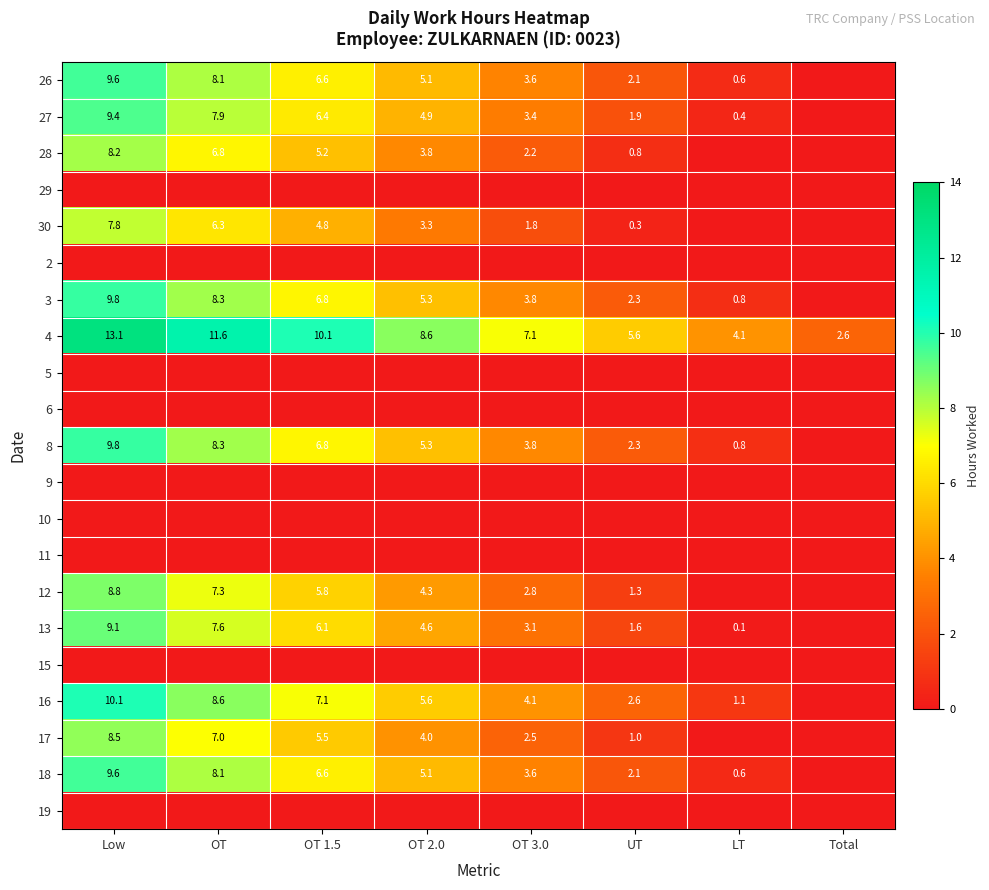

Is the value of 30 at OT 3.0 greater than the value of 26 at OT 1.5?

No